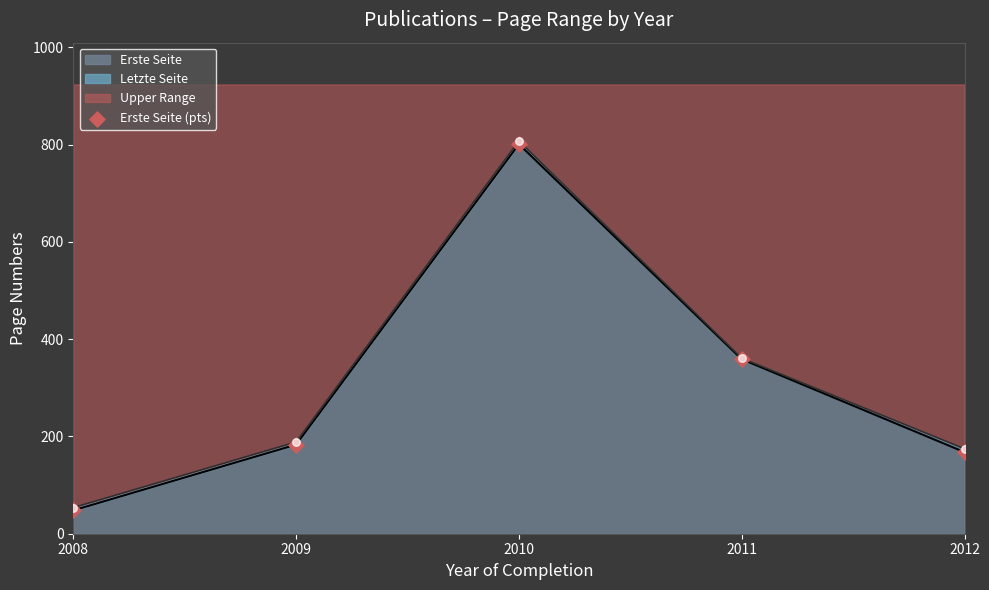

What is the change in value from 2010 to 2012?

-633.1